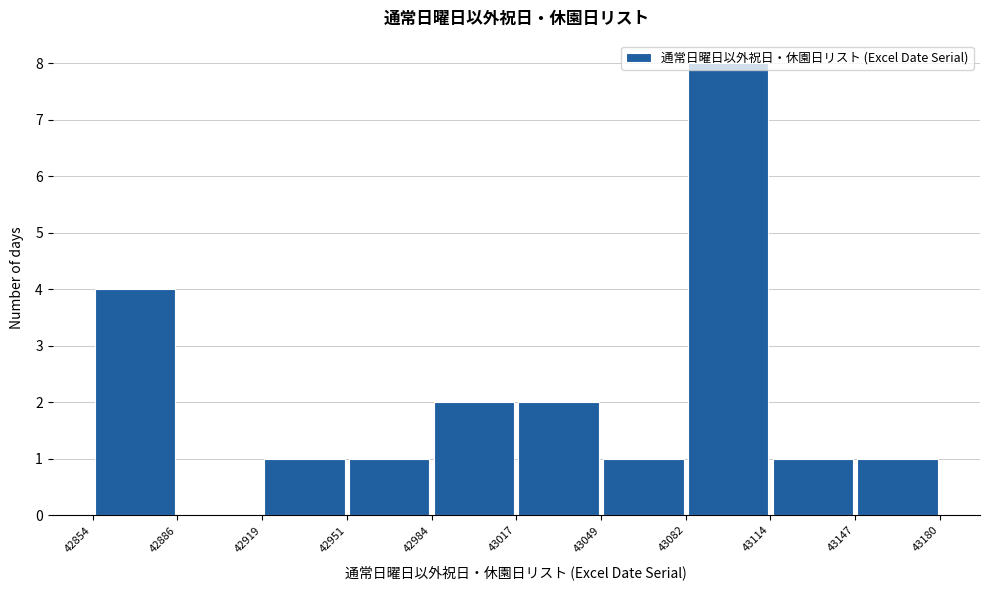

Reading left to right, list every bar in this chart as the range it spans on the x-axis followed by its height. The values are not printed on the chart, so give them approximately, as read against the axis.

42854 to 42886: 4
42886 to 42919: 0
42919 to 42951: 1
42951 to 42984: 1
42984 to 43017: 2
43017 to 43049: 2
43049 to 43082: 1
43082 to 43114: 8
43114 to 43147: 1
43147 to 43180: 1